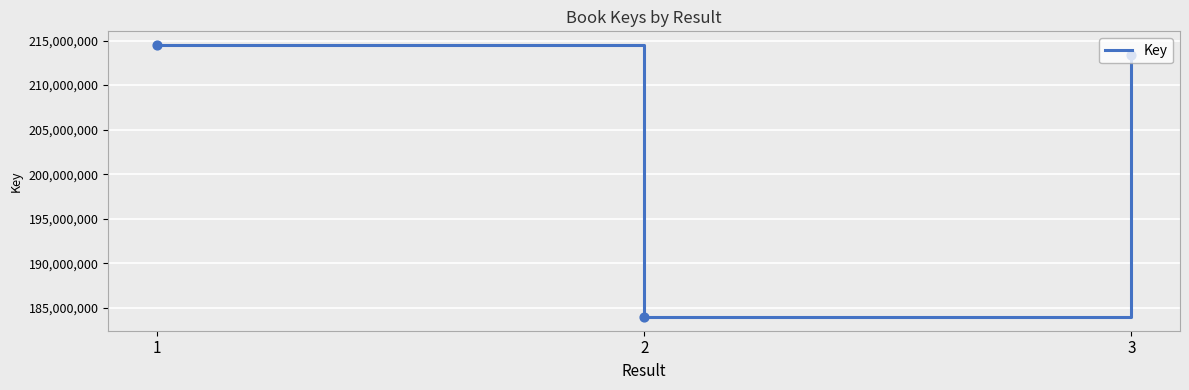

Between 3 and 2, which is larger?

3